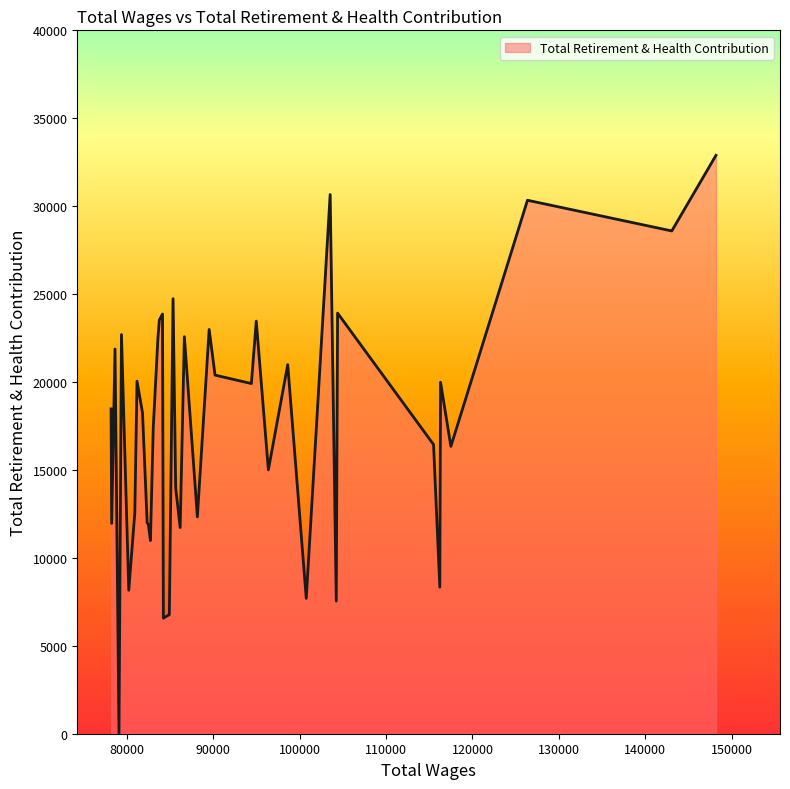

What is the difference between the maximum and minimum values?

32891